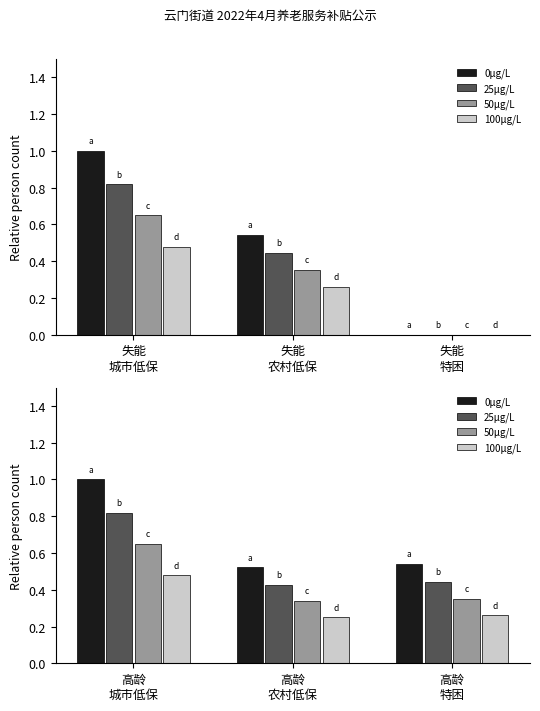

List the series in order of their peak value, lowest first.

100μg/L, 50μg/L, 25μg/L, 0μg/L